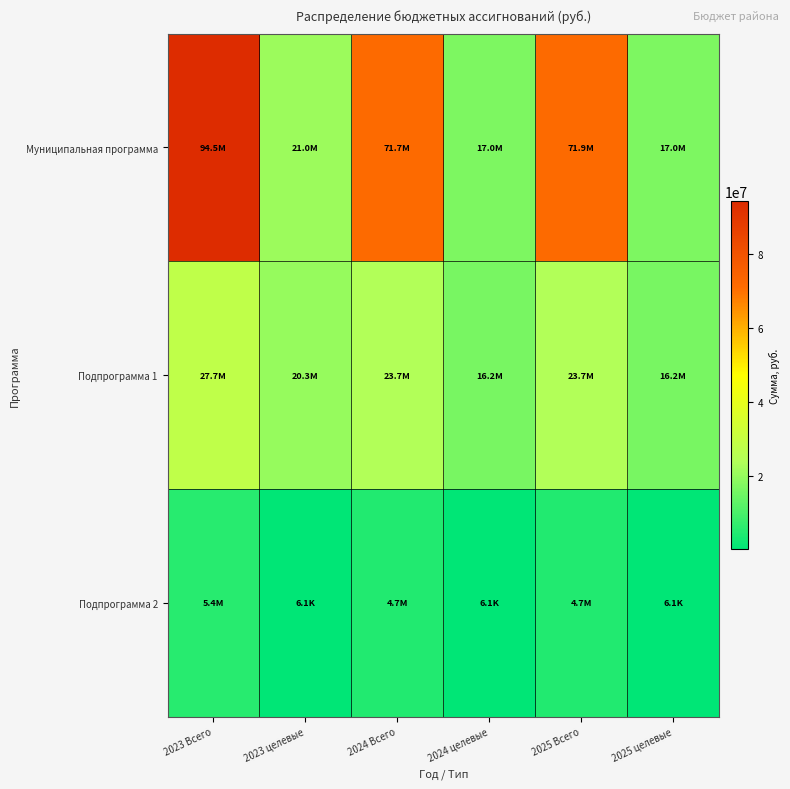

What is the difference between the highest and lowest values at 2024 целевые?

16957017.2